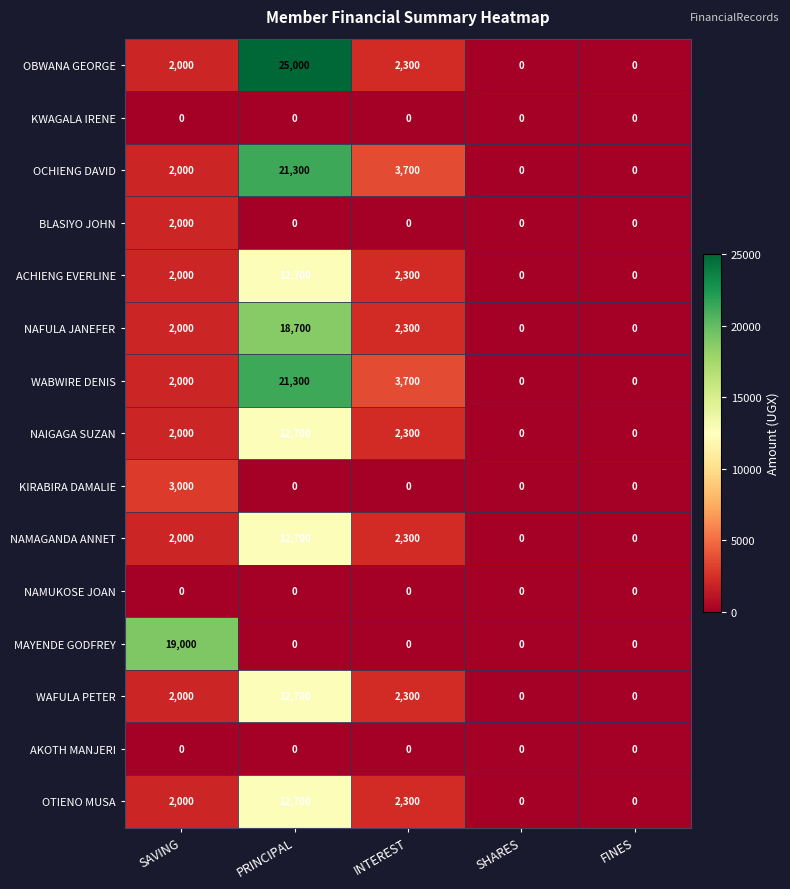

Which series has the widest spread of values?

OBWANA GEORGE